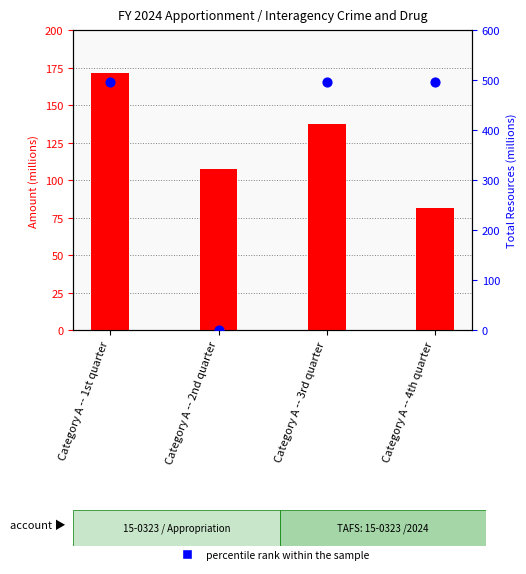

At which category is the sum across all series the highest?

Category A -- 1st quarter